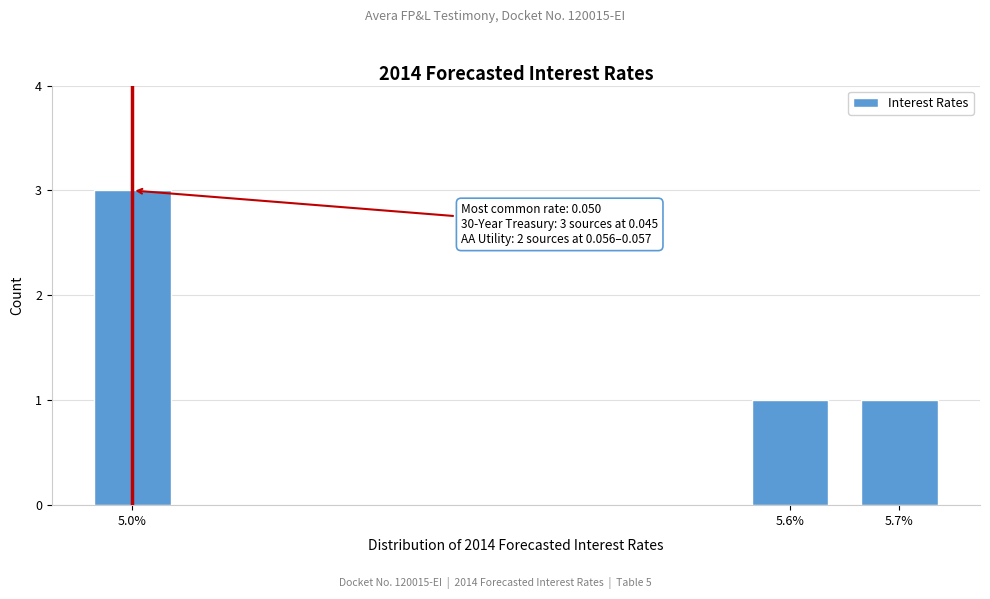

Reading right to left, what are all the values shown in this chart?

1	1	3